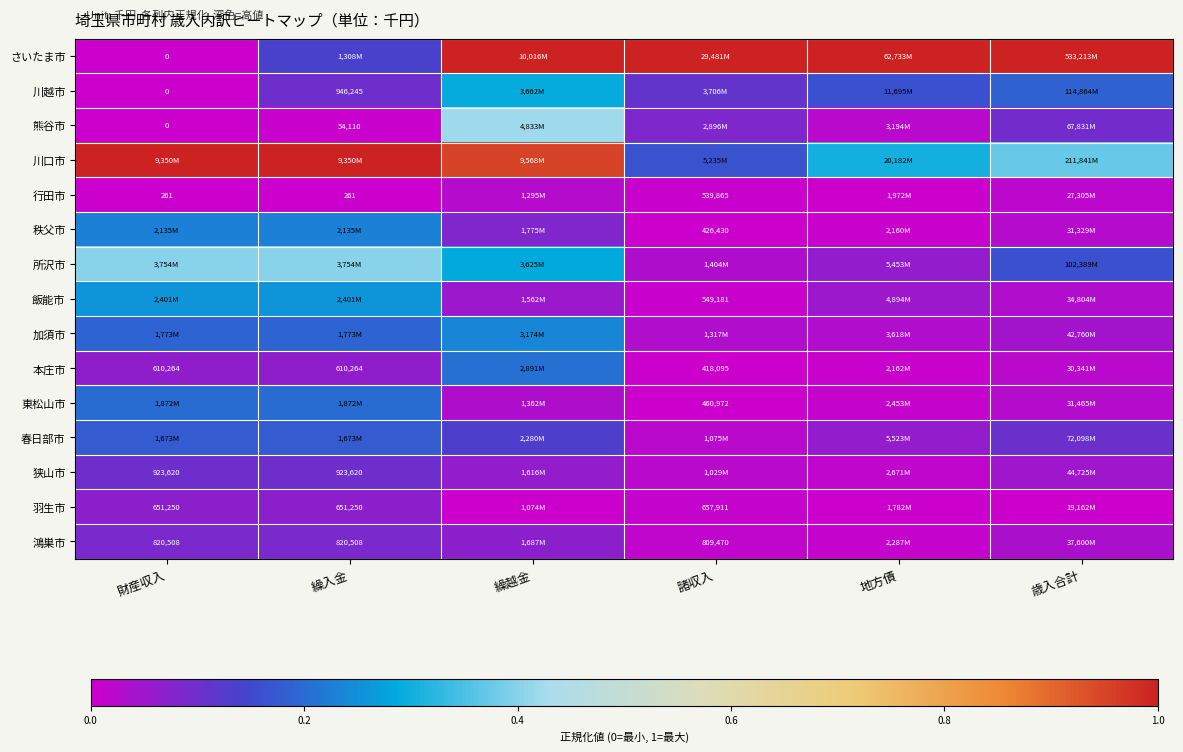

Is it true that 所沢市 equals 0.7 at 財産収入?

False